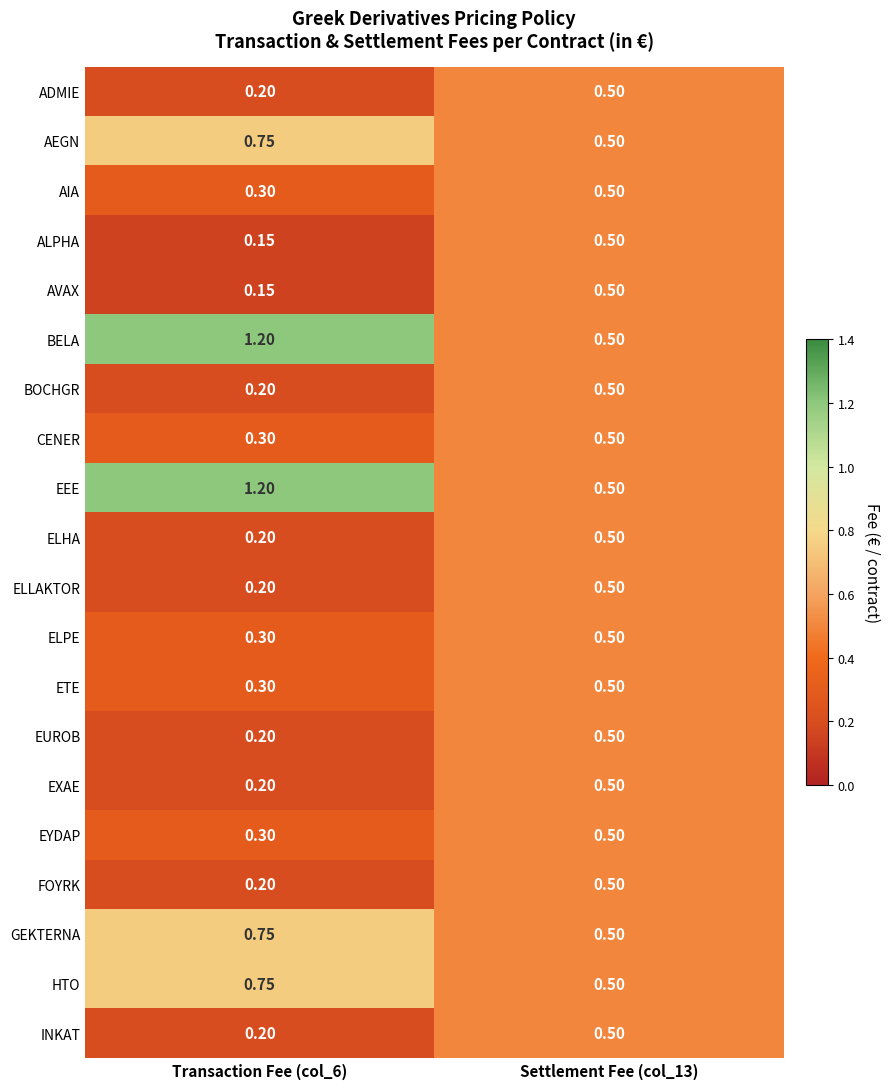

Is the value of FOYRK at Transaction Fee (col_6) greater than the value of EEE at Transaction Fee (col_6)?

No